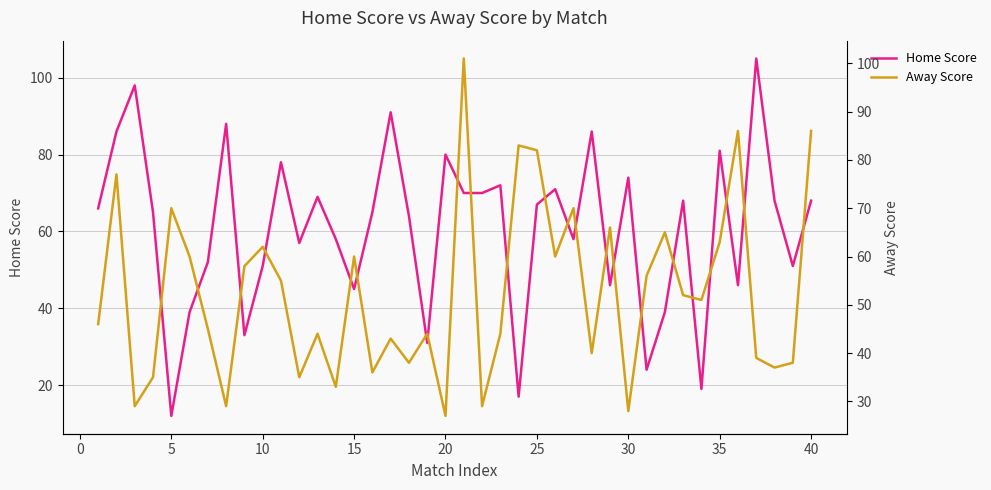

Count the number of categories in the chart.

40